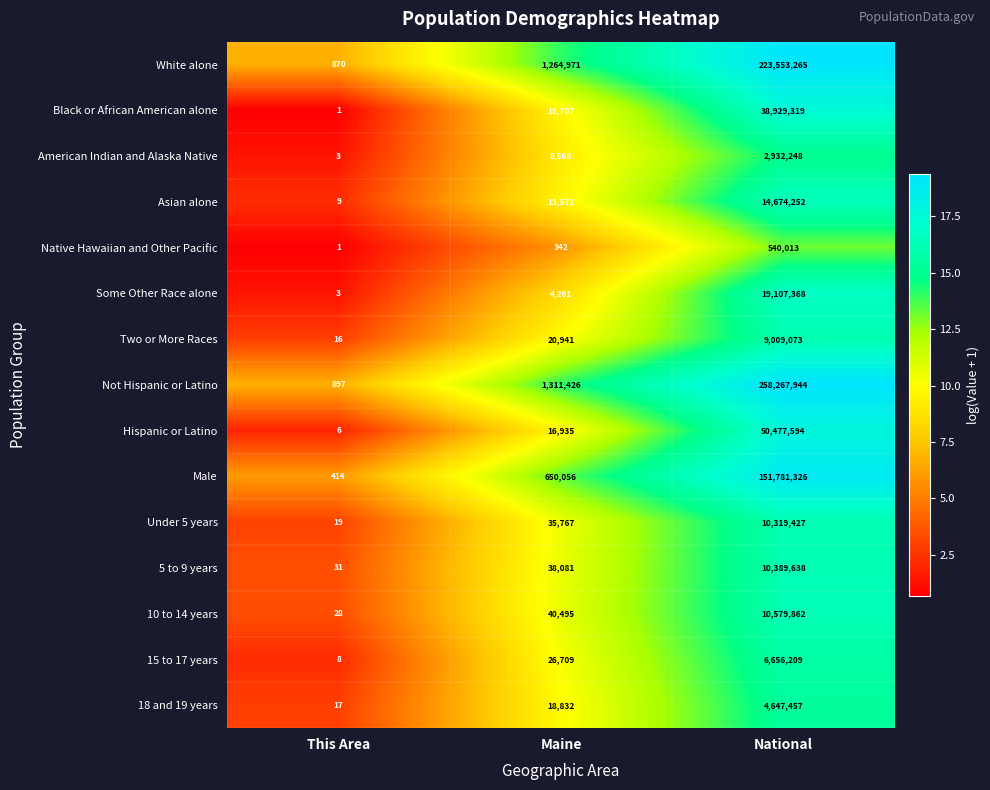

Which label corresponds to the largest value in the chart?

National